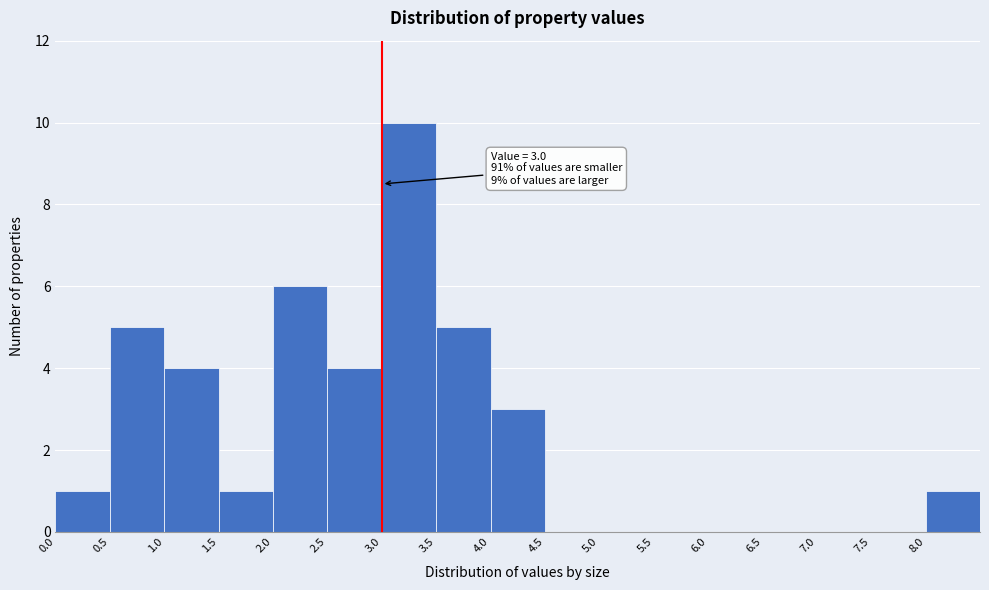

Which range on the x-axis has the tallest bar?

3.0 to 3.5